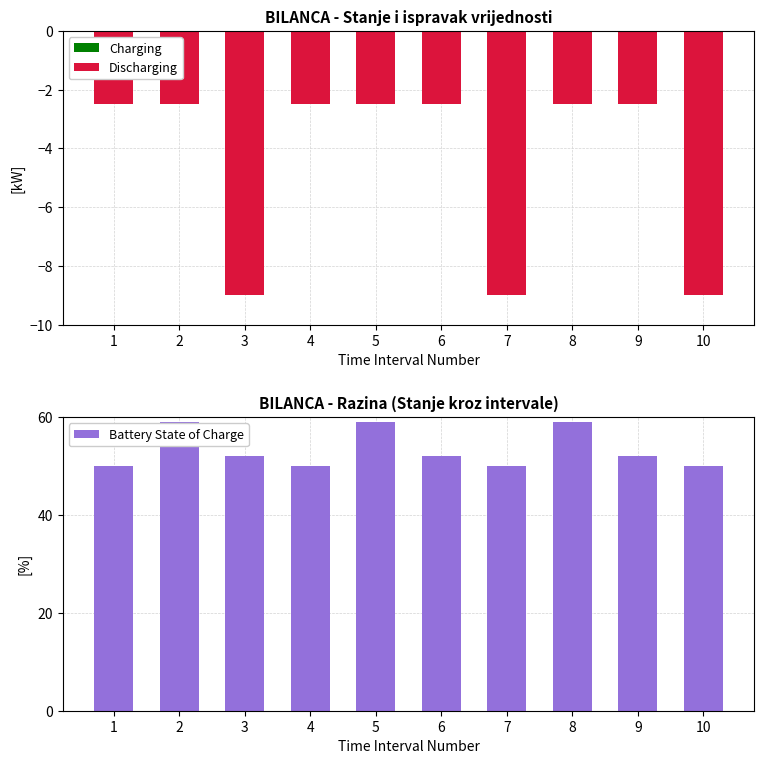

What is the difference between the second highest and minimum values in the Discharging series?

6.5